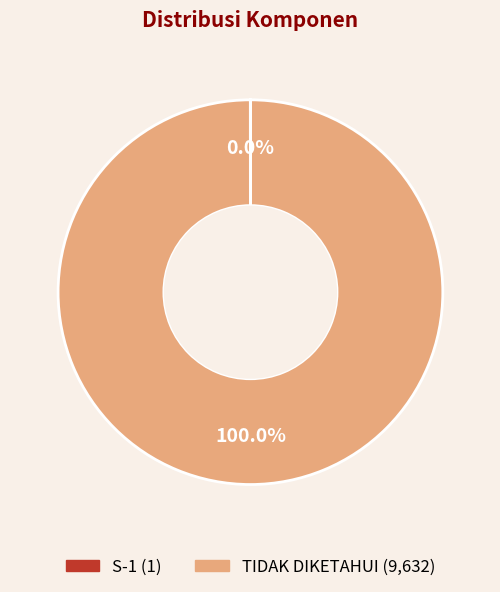

What is the largest slice in the pie chart?

TIDAK DIKETAHUI